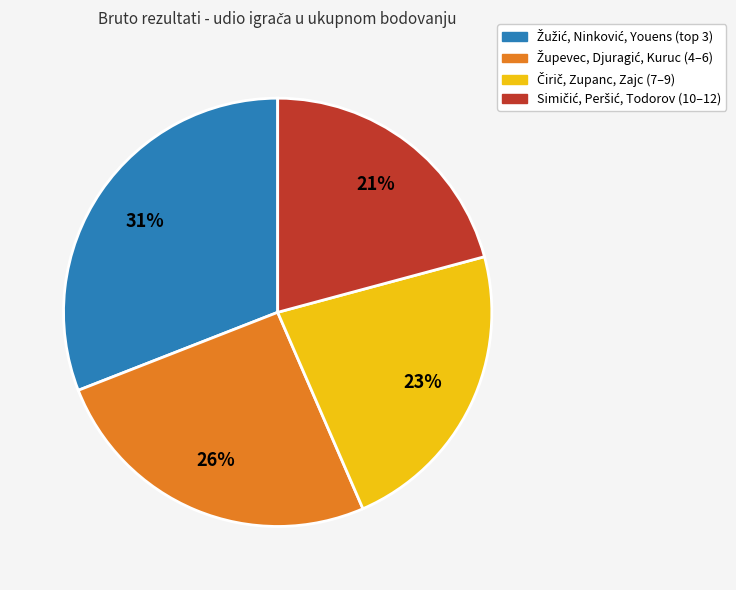

Is there a majority slice in this chart?

No